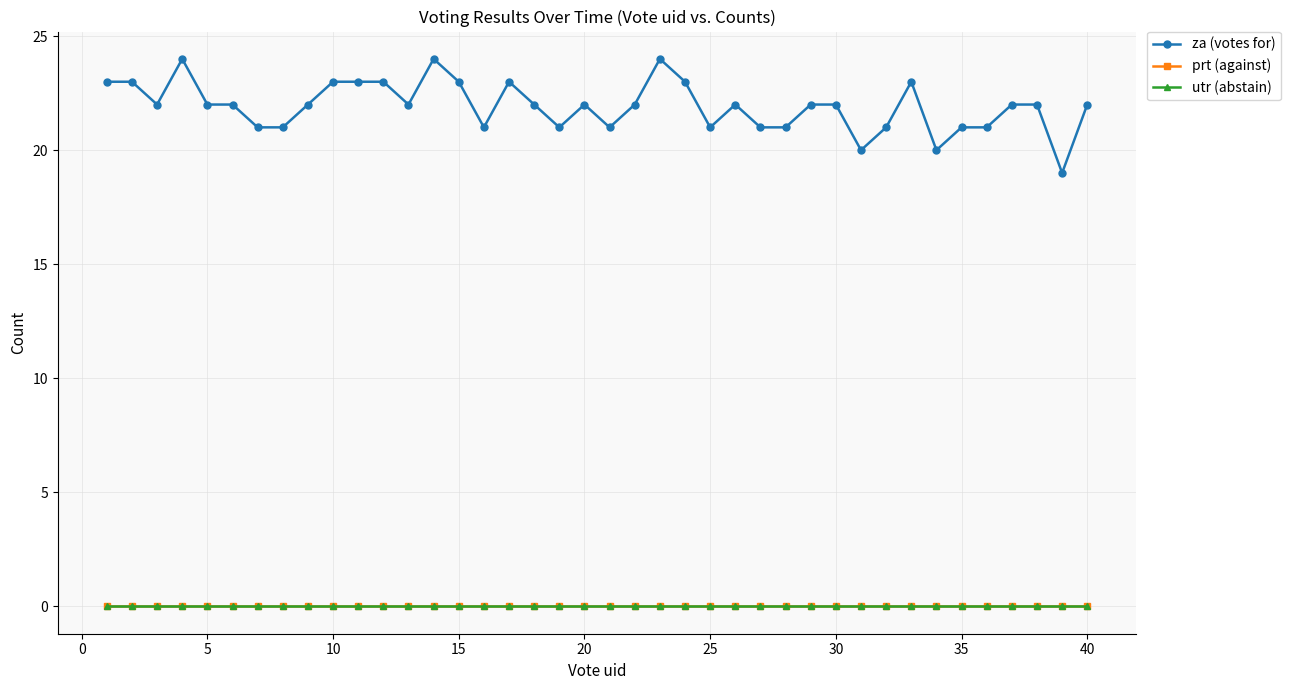

Does the chart have visible grid lines?

Yes